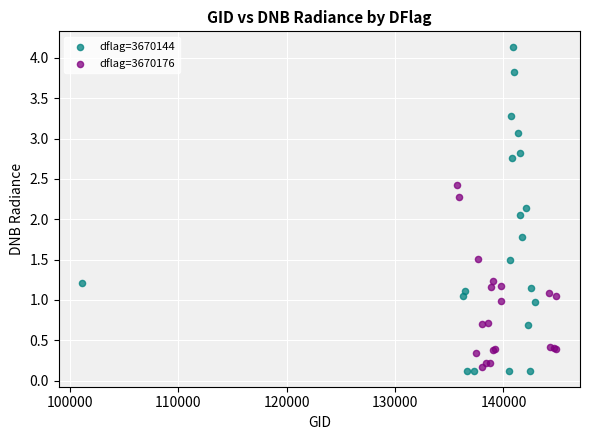

What are all the series names shown in the legend?

dflag=3670144, dflag=3670176